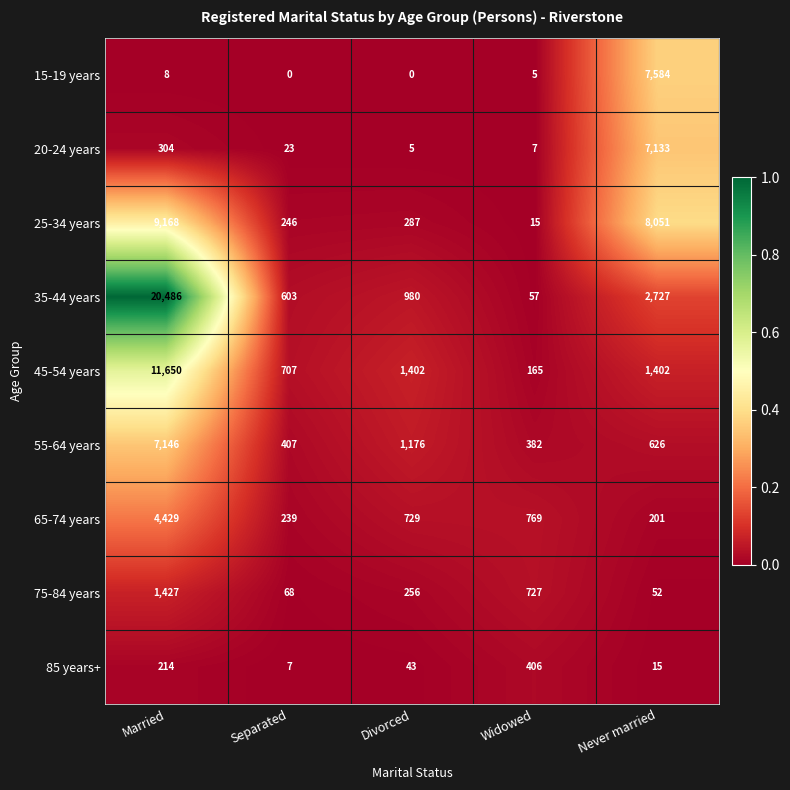

What is the maximum value shown in the chart?

20486